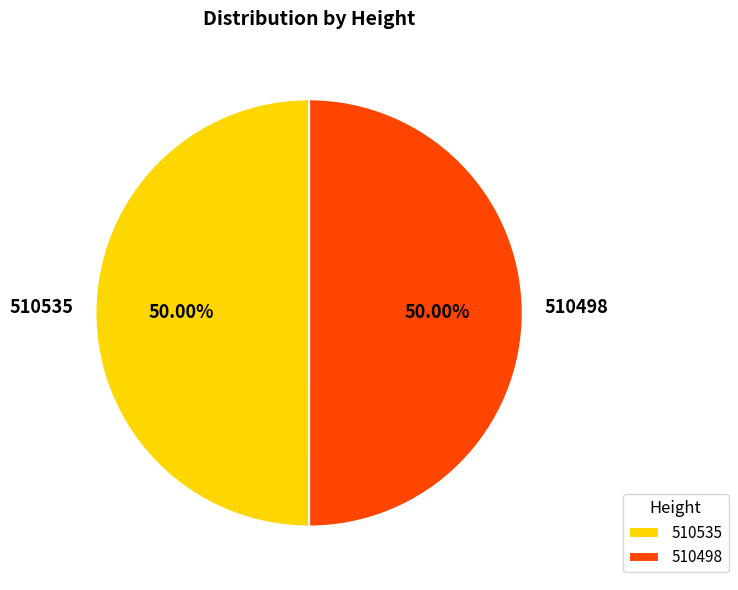

What is the ratio of the value at 510535 to the value at 510498?

1.0